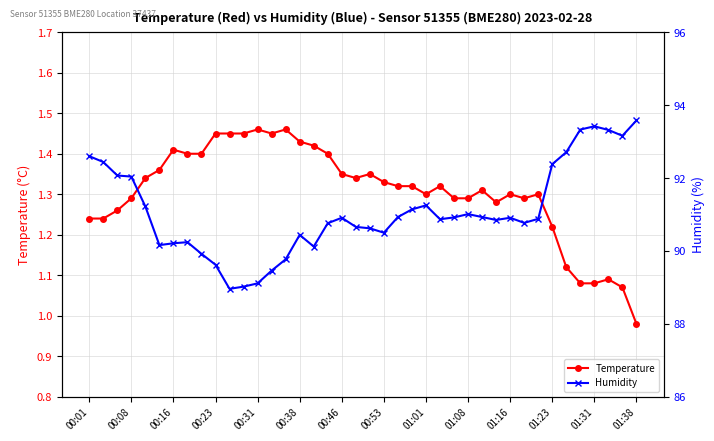

How many data points in Humidity are less than 90?

7